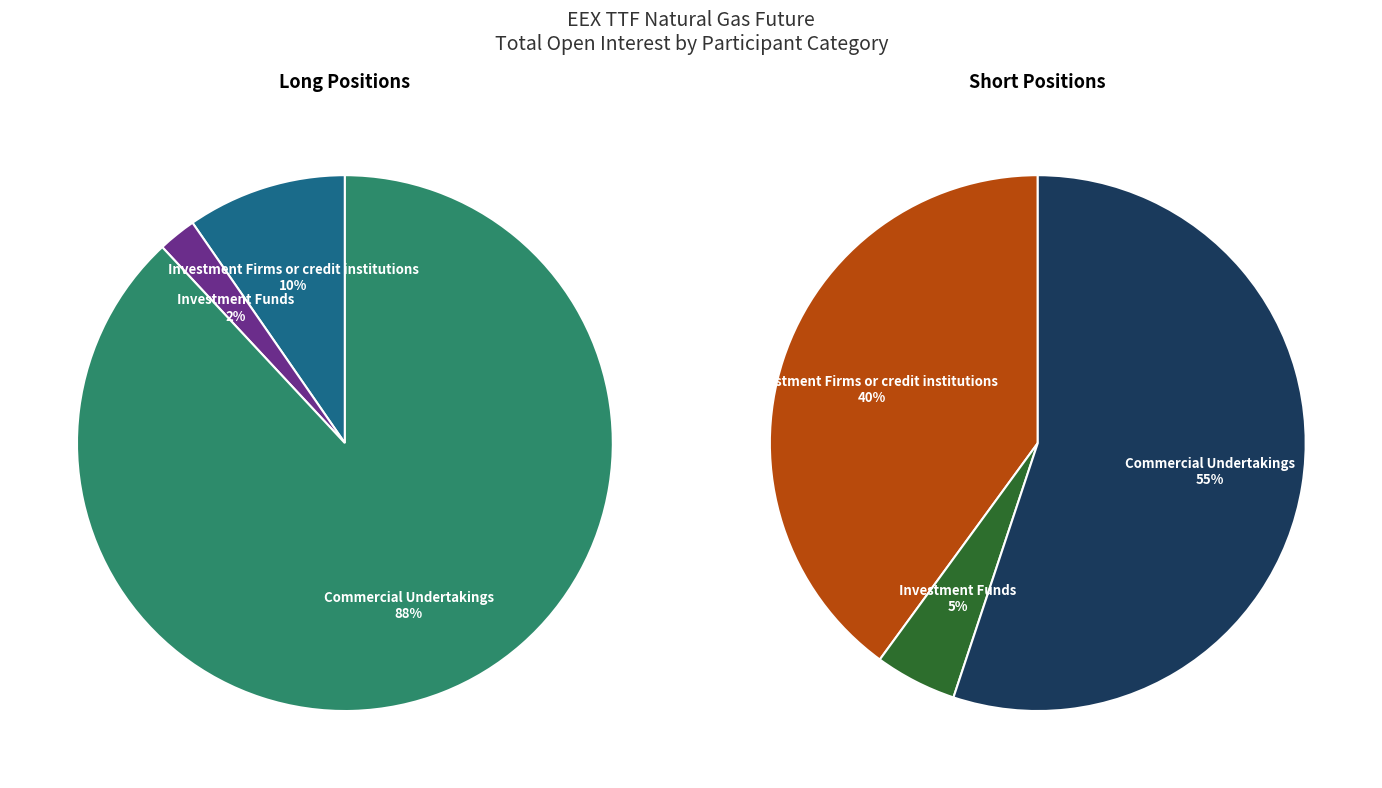

Is it true that Investment Funds is 20% of the pie?

False